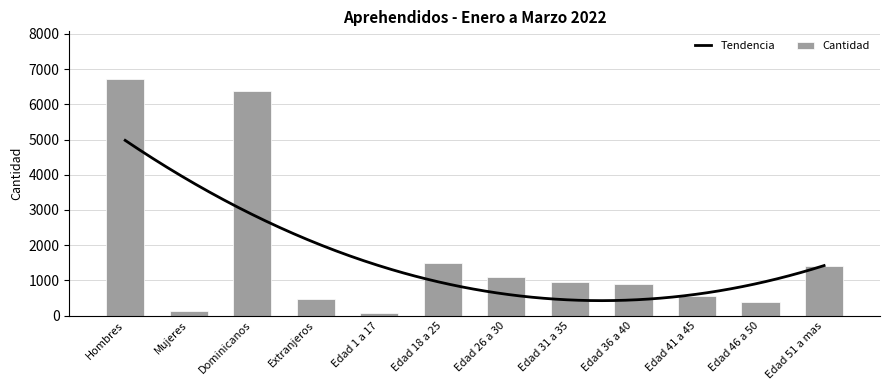

What position from the left is Edad 31 a 35?

8